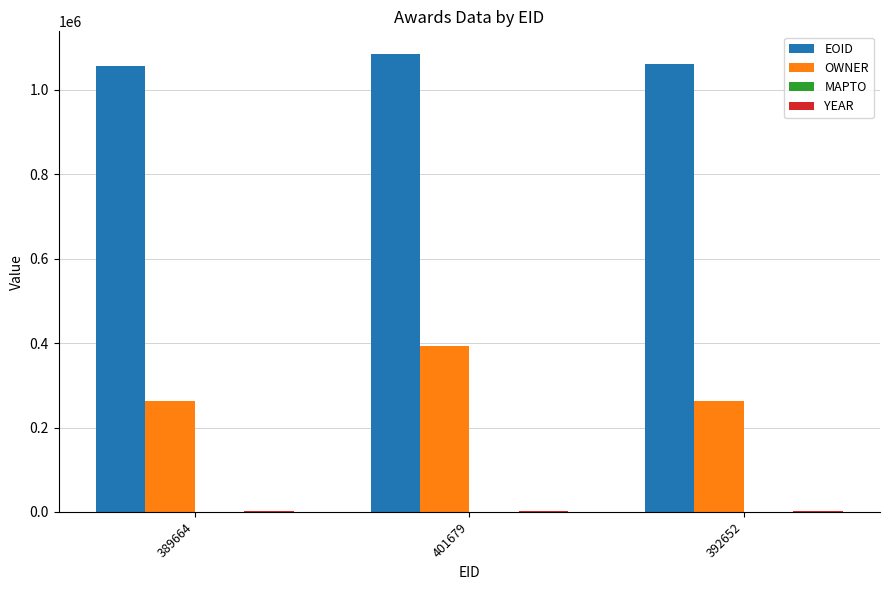

At which category is the sum across all series the highest?

401679